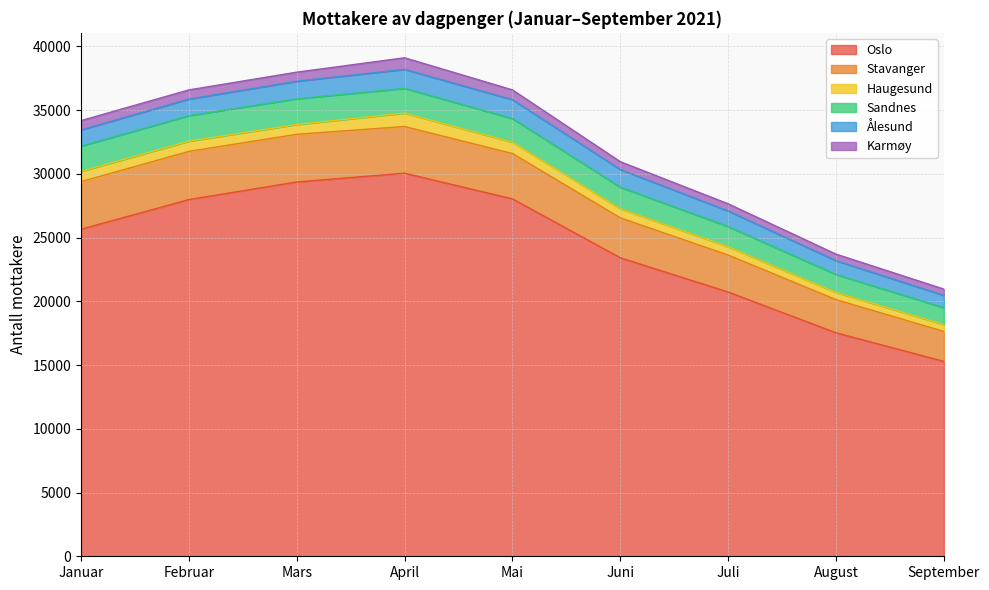

What are all the series names shown in the legend?

Oslo, Stavanger, Haugesund, Sandnes, Ålesund, Karmøy